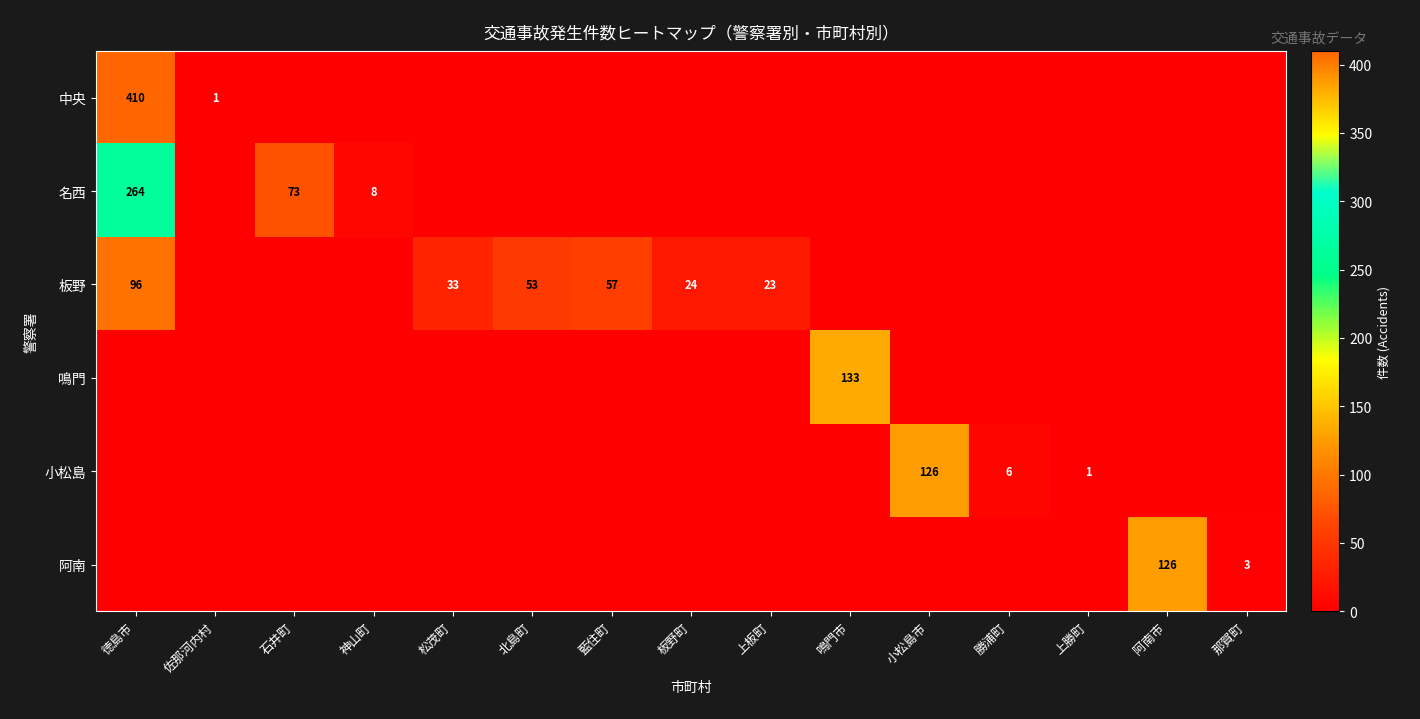

What is the total value across all series at 上勝町?

1